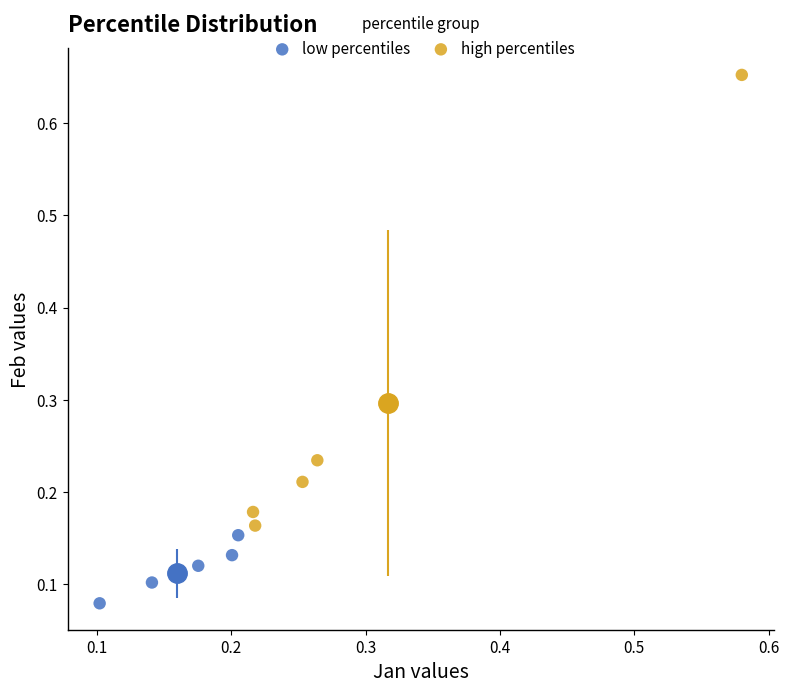

Which series reaches the minimum Y coordinate?

low percentiles